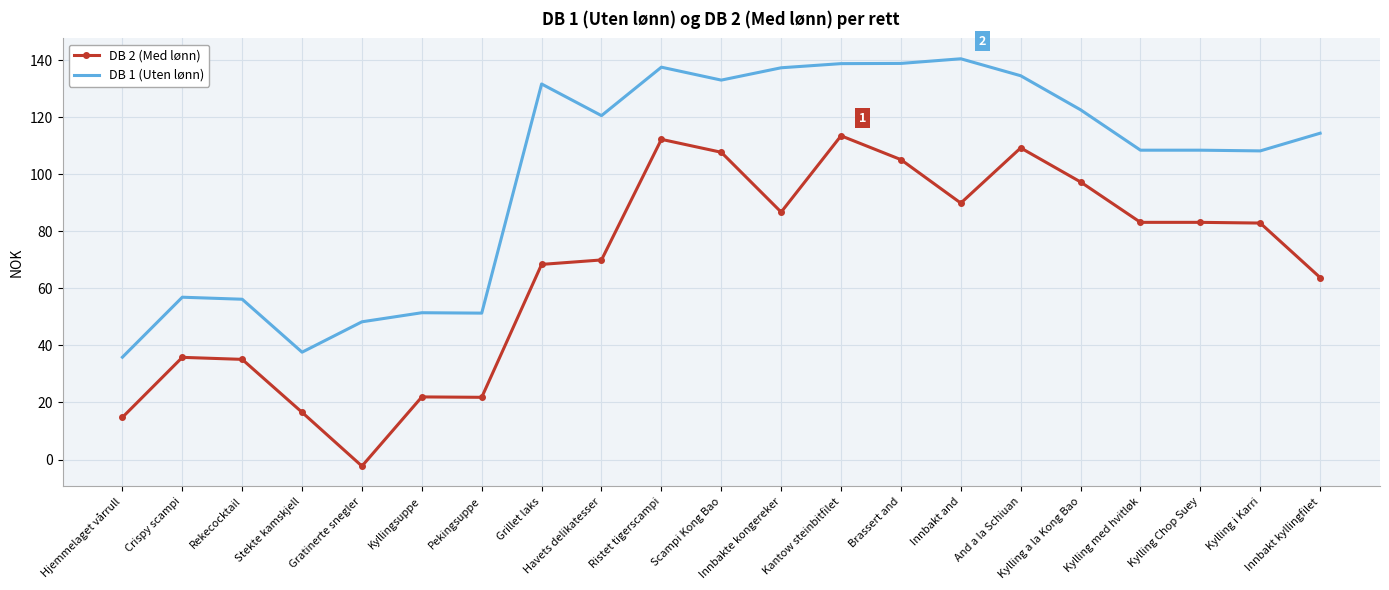

What are all the series names shown in the legend?

DB 2 (Med lønn), DB 1 (Uten lønn)